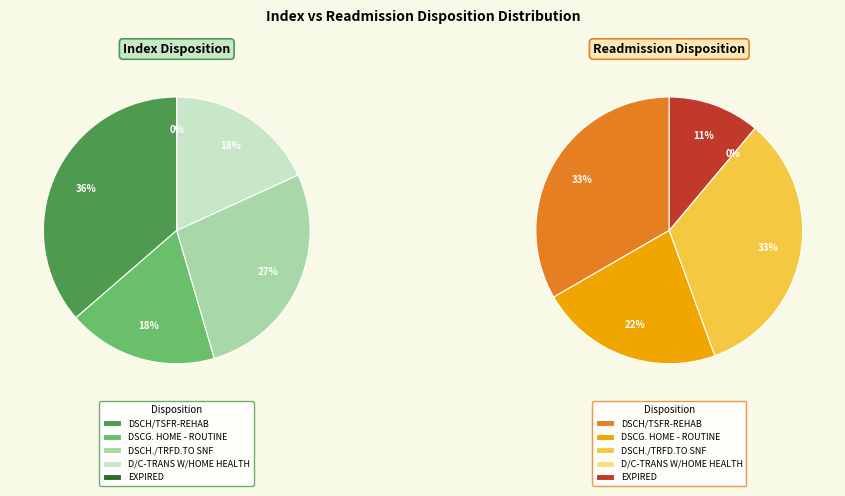

Which series has the largest range (max minus min)?

Index Disposition